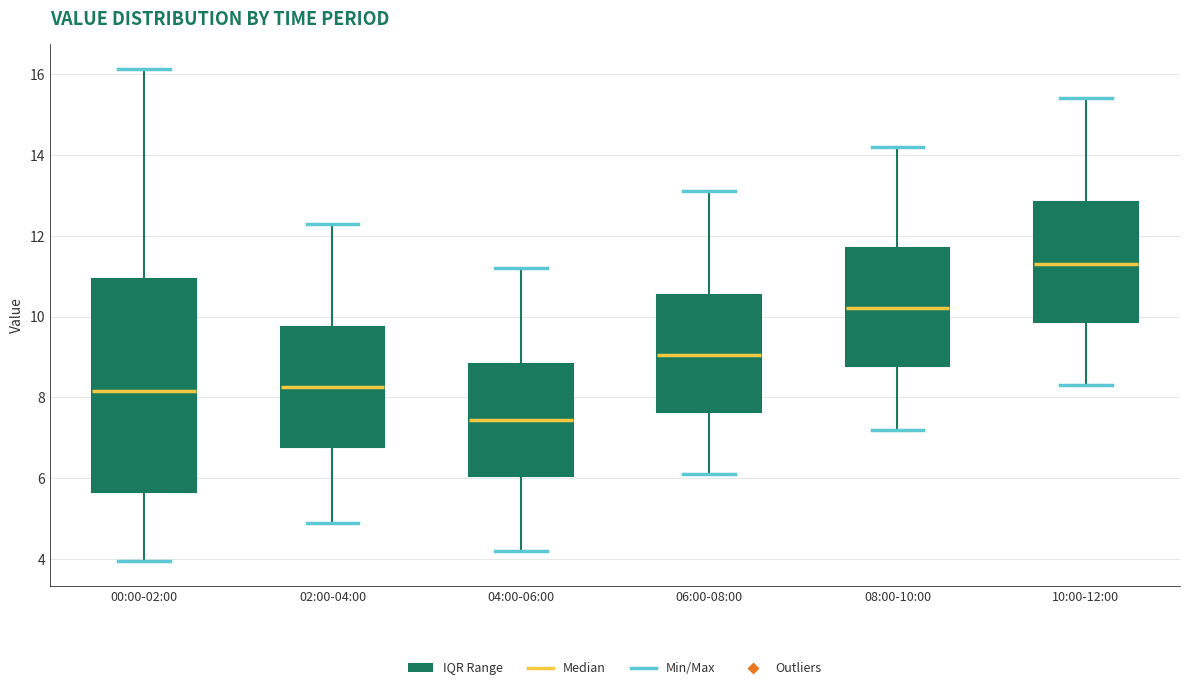

Where is the lower edge of the box for 10:00-12:00 on the y-axis? The values are not printed on the chart, so give them approximately, as read against the axis.

9.8